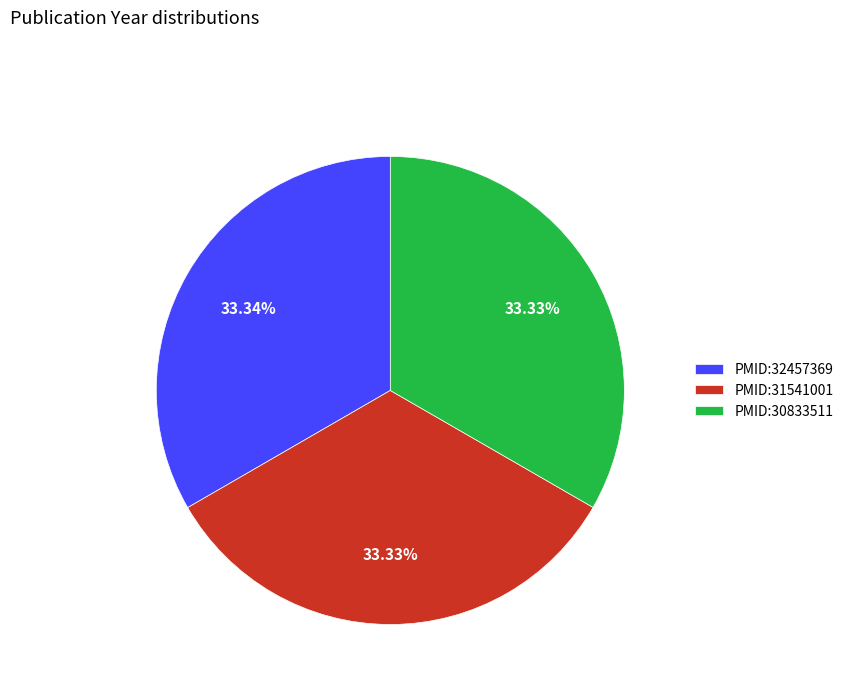

What percentage is NOT represented by PMID:30833511?

66.7%